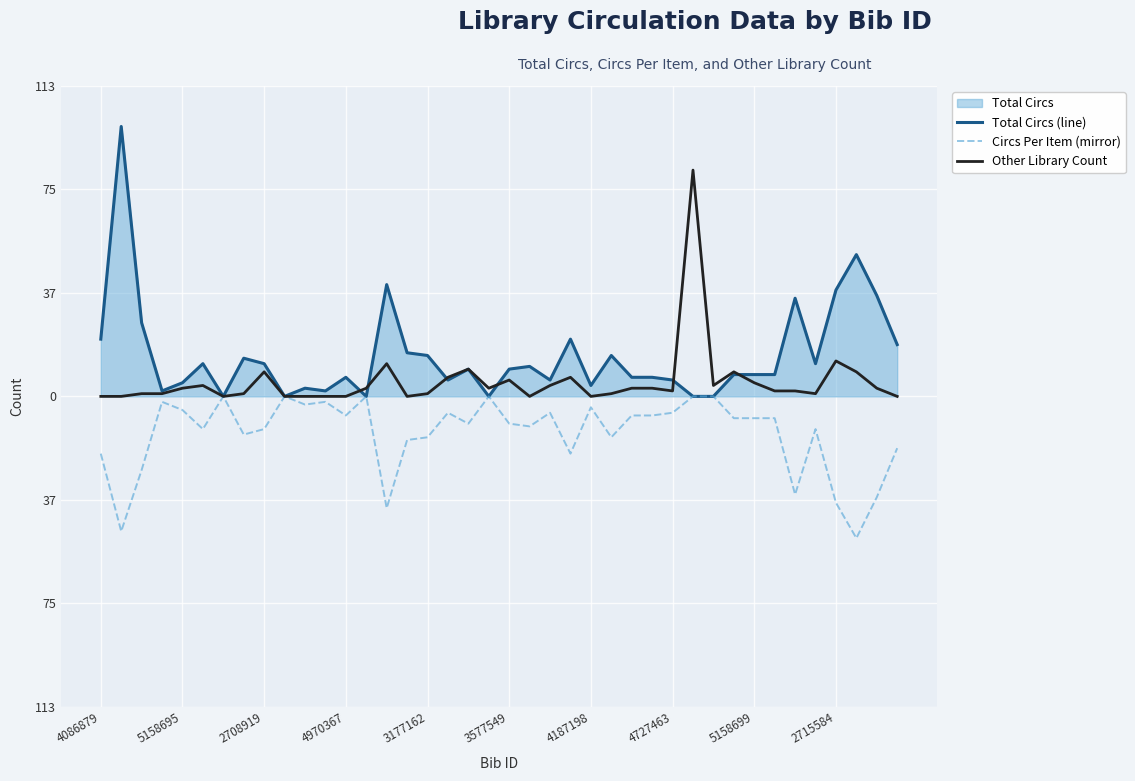

How many positive values does the Total Circs (line) series have?

34